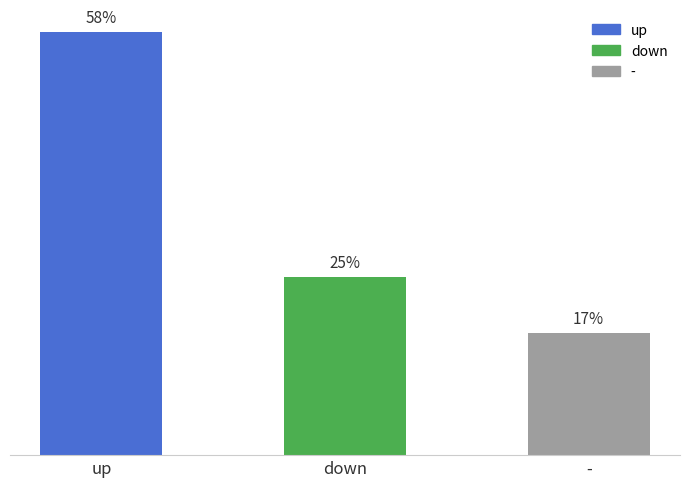

Are the bars horizontal?

No